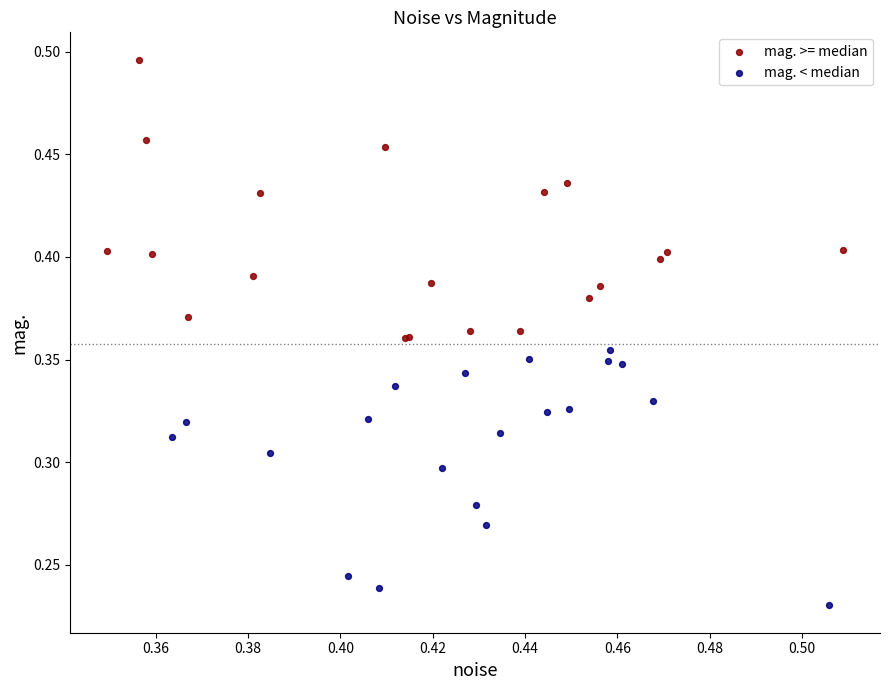

Which series contains the highest Y value?

mag. >= median